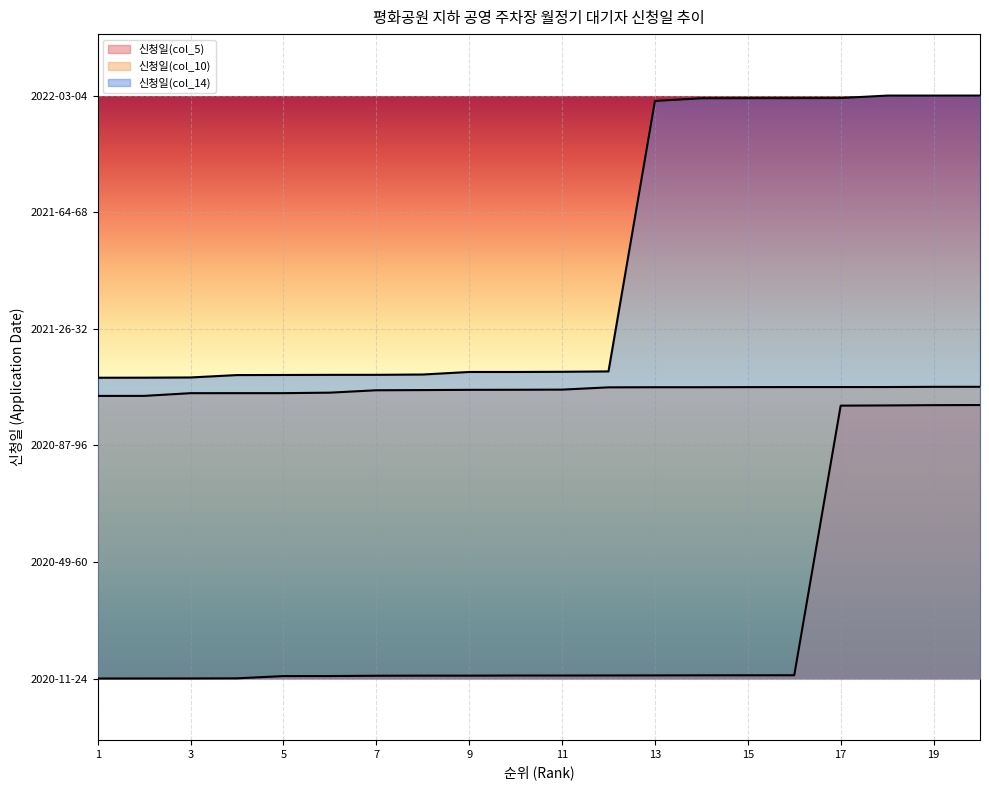

Which series has the widest spread of values?

신청일(col_14)